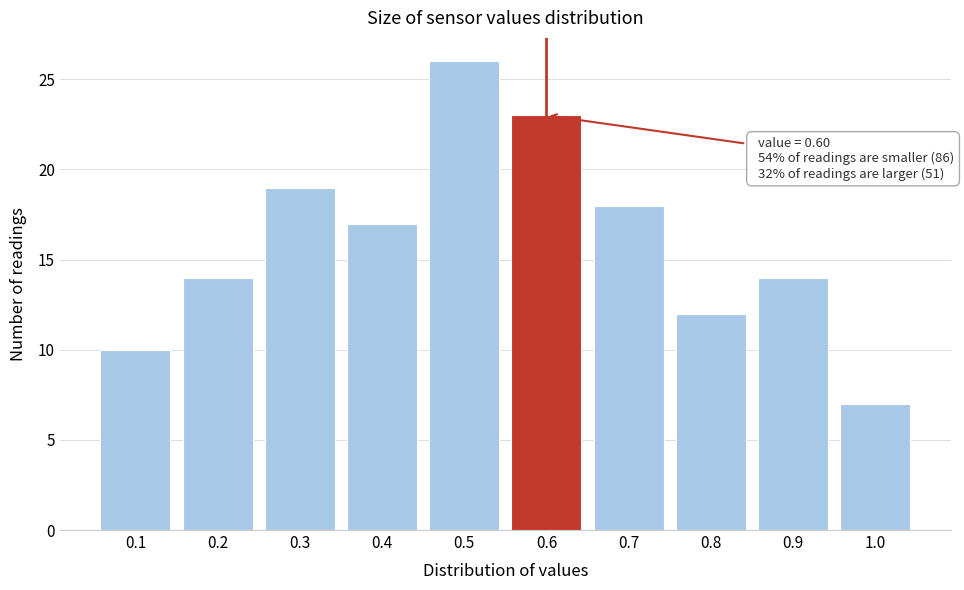

Reading left to right, extract all data points from this chart.

10	14	19	17	26	23	18	12	14	7